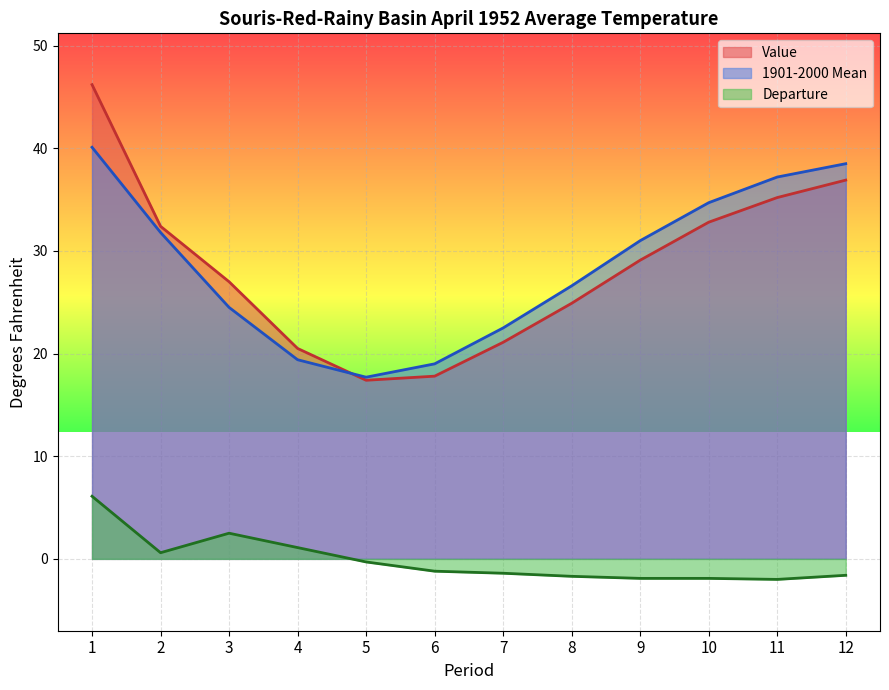

Rank the categories by Value value from highest to lowest.

1, 12, 11, 10, 2, 9, 3, 8, 7, 4, 6, 5